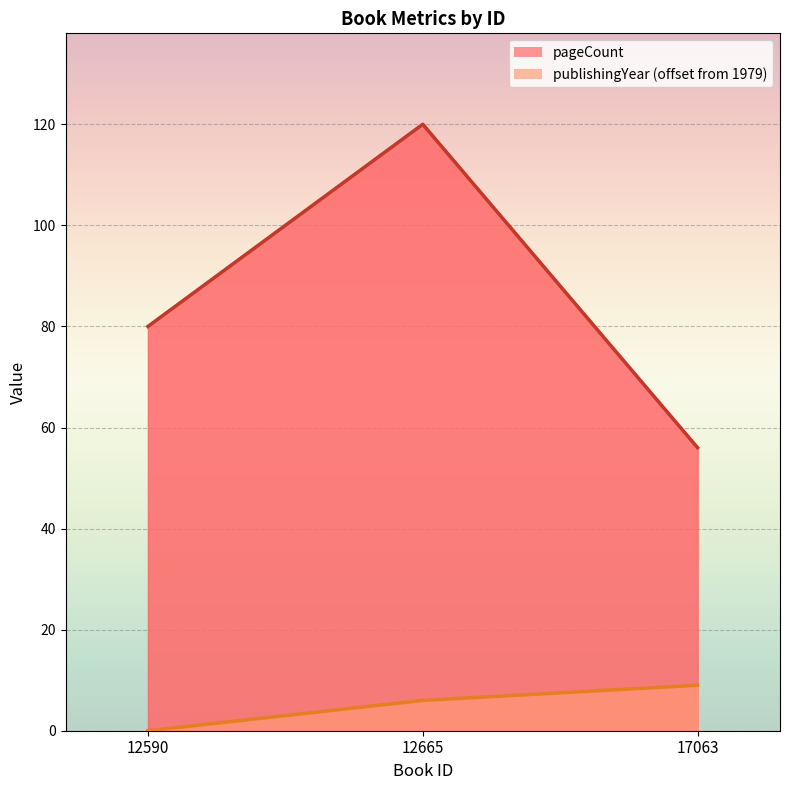

Is the value of pageCount at 17063 greater than the value of publishingYear at 12590?

Yes